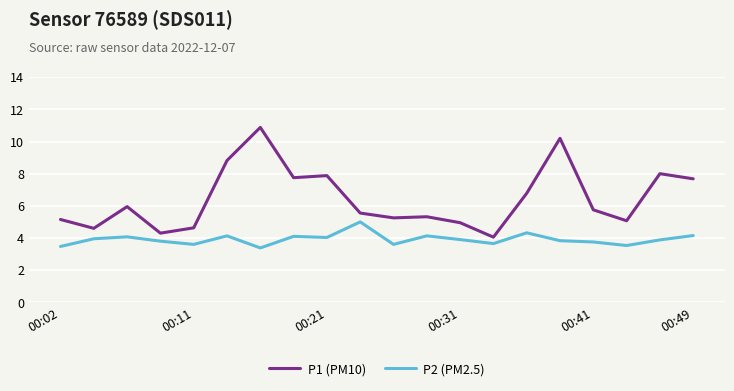

Which series has the largest total across all categories?

P1 (PM10)